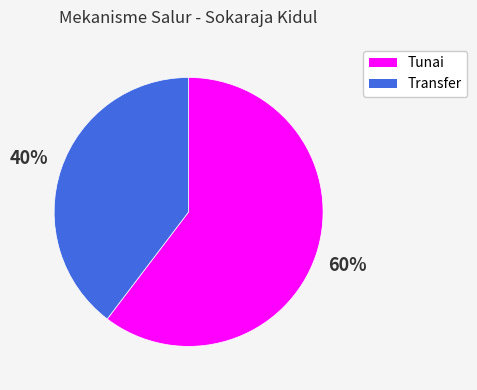

What is the majority slice?

Tunai